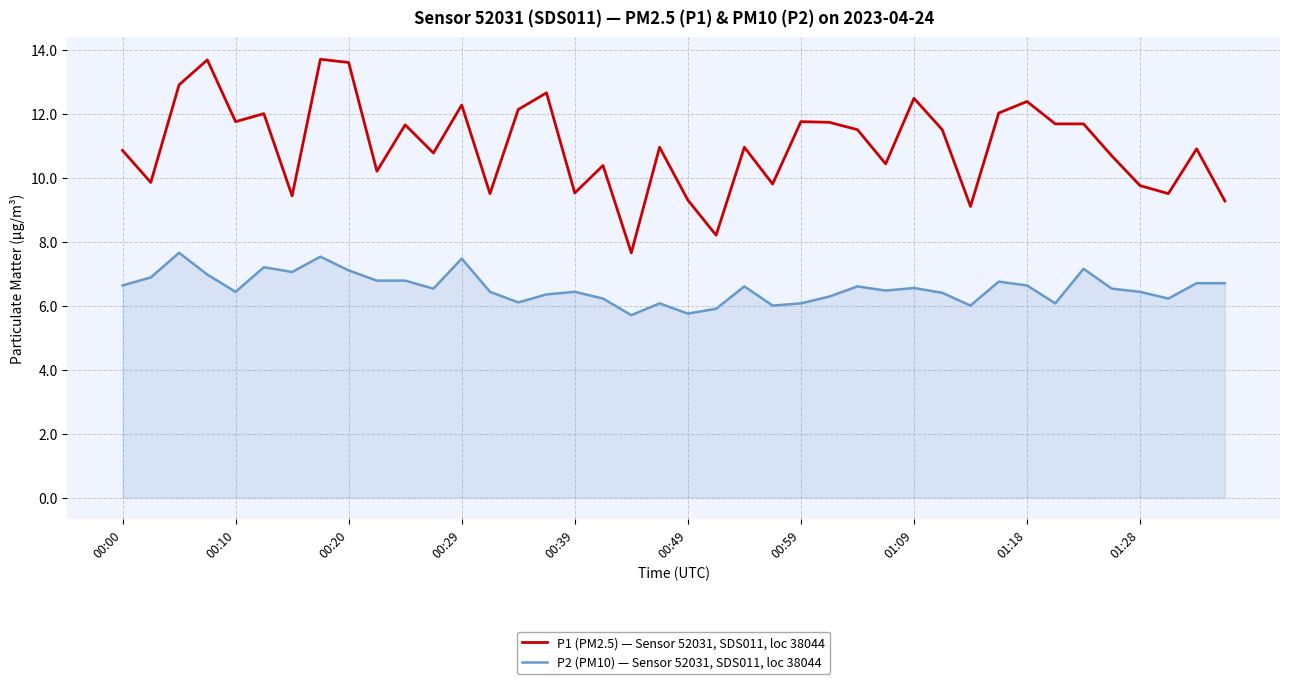

Does the chart display data point markers on the line(s)?

No